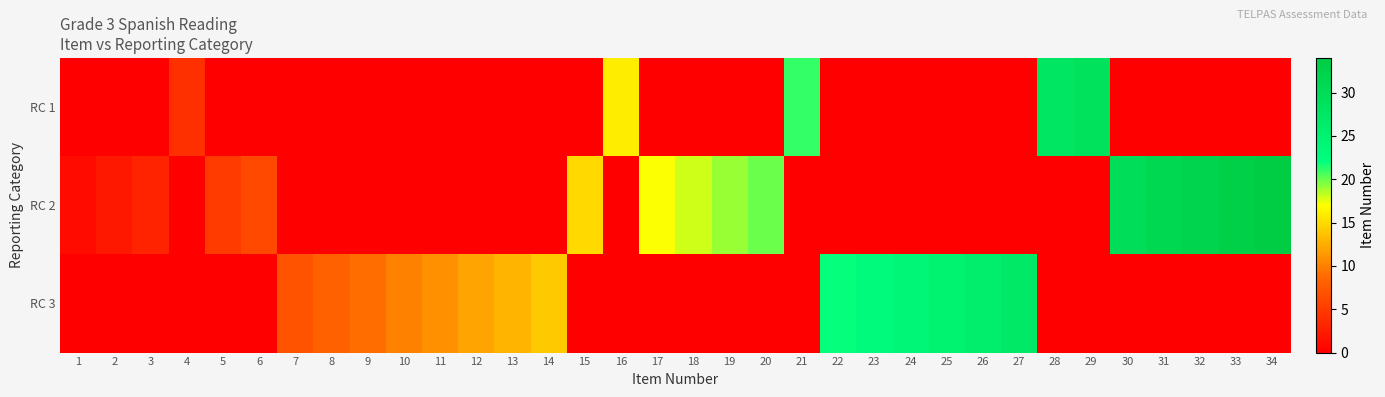

Reading left to right, what are all the values shown in this chart?

RC 1: 1=0	2=0	3=0	4=4	5=0	6=0	7=0	8=0	9=0	10=0	11=0	12=0	13=0	14=0	15=0	16=16	17=0	18=0	19=0	20=0	21=21	22=0	23=0	24=0	25=0	26=0	27=0	28=28	29=29	30=0	31=0	32=0	33=0	34=0
RC 2: 1=1	2=2	3=3	4=0	5=5	6=6	7=0	8=0	9=0	10=0	11=0	12=0	13=0	14=0	15=15	16=0	17=17	18=18	19=19	20=20	21=0	22=0	23=0	24=0	25=0	26=0	27=0	28=0	29=0	30=30	31=31	32=32	33=33	34=34
RC 3: 1=0	2=0	3=0	4=0	5=0	6=0	7=7	8=8	9=9	10=10	11=11	12=12	13=13	14=14	15=0	16=0	17=0	18=0	19=0	20=0	21=0	22=22	23=23	24=24	25=25	26=26	27=27	28=0	29=0	30=0	31=0	32=0	33=0	34=0